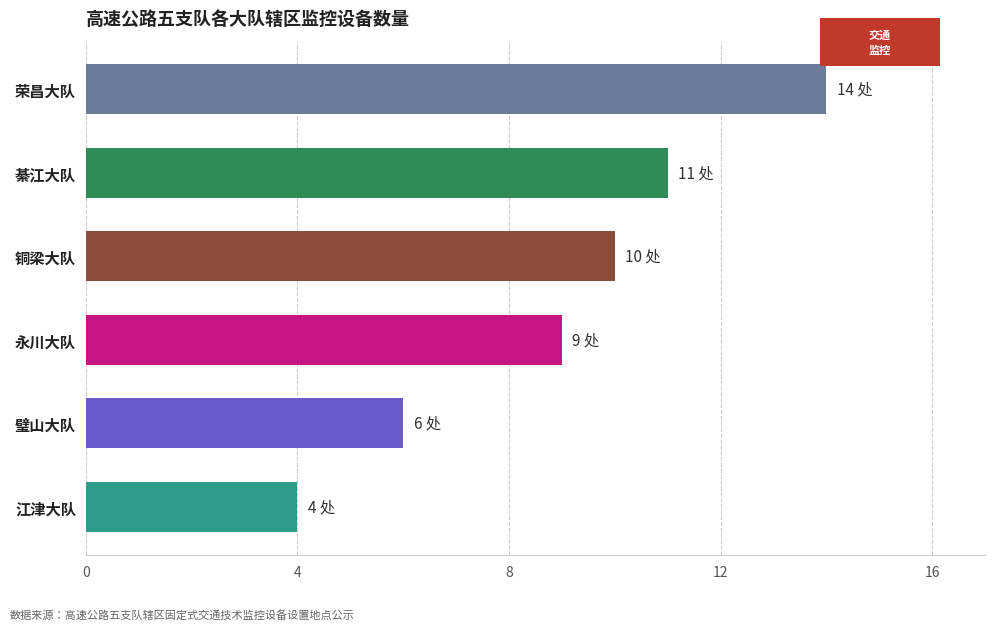

What is the greatest value displayed?

14